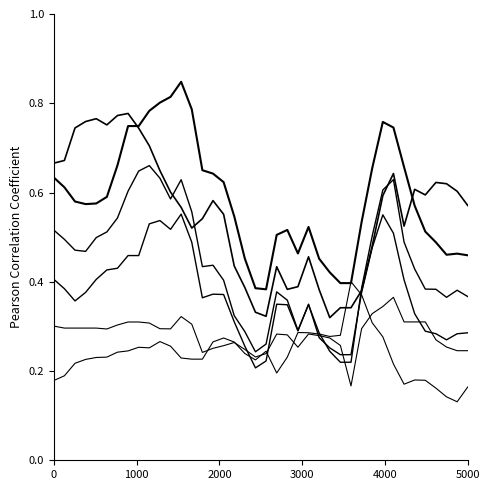

Does the chart have visible grid lines?

No